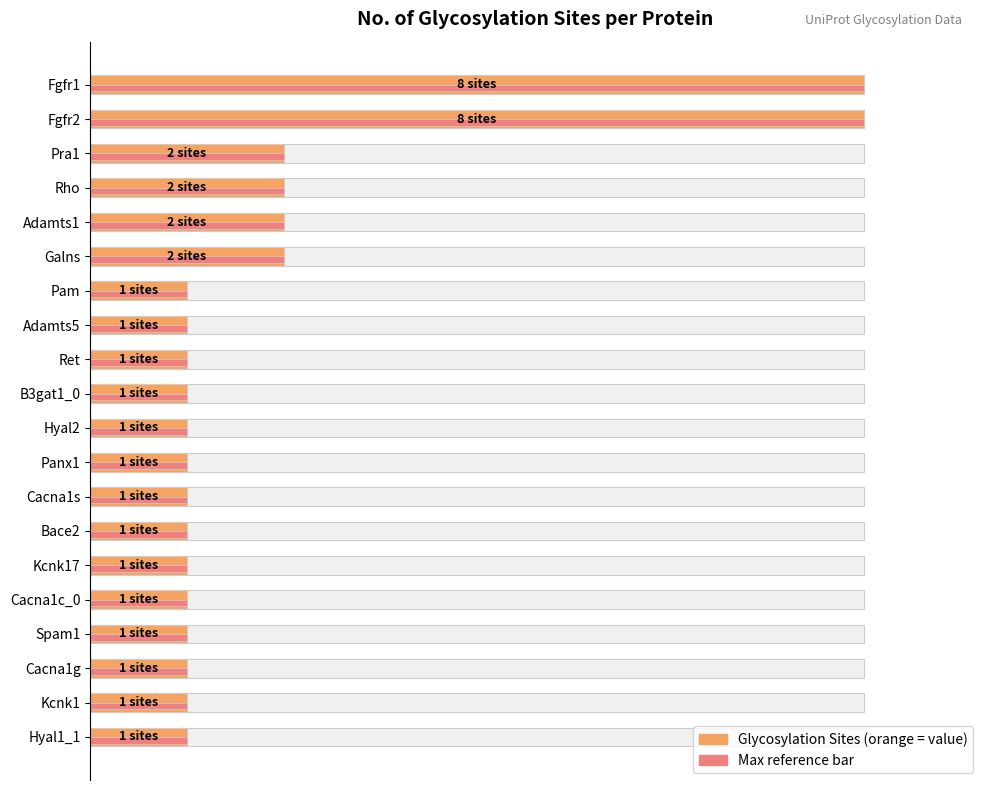

True or false: Max (normalized) has a value of 100.0 at 0.

True